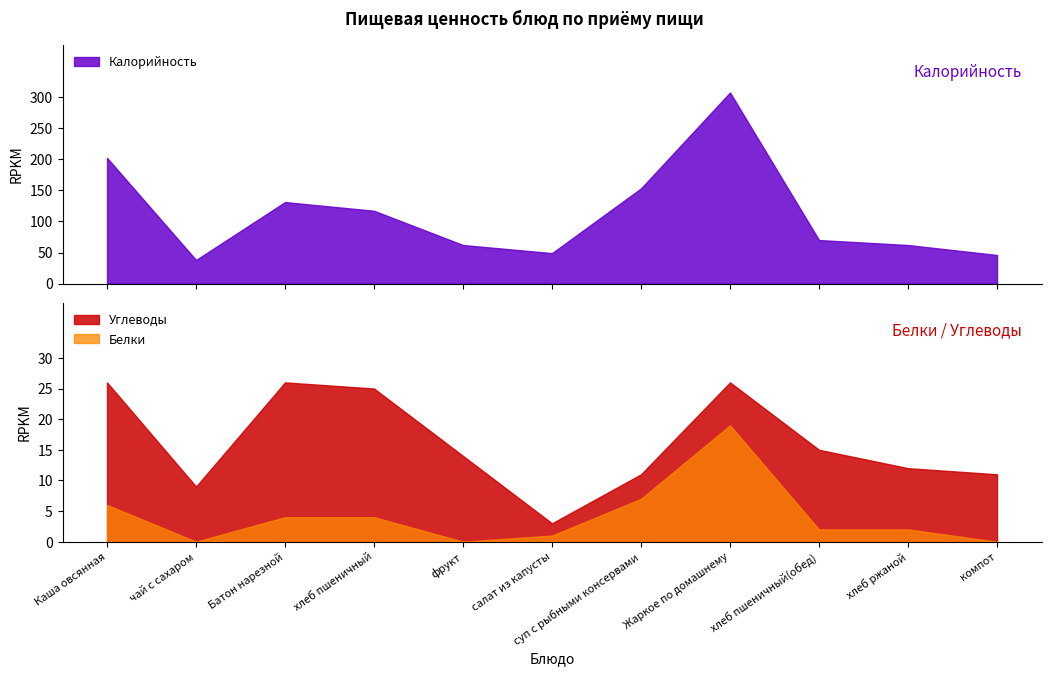

At which category does Углеводы reach its first local valley?

чай с сахаром